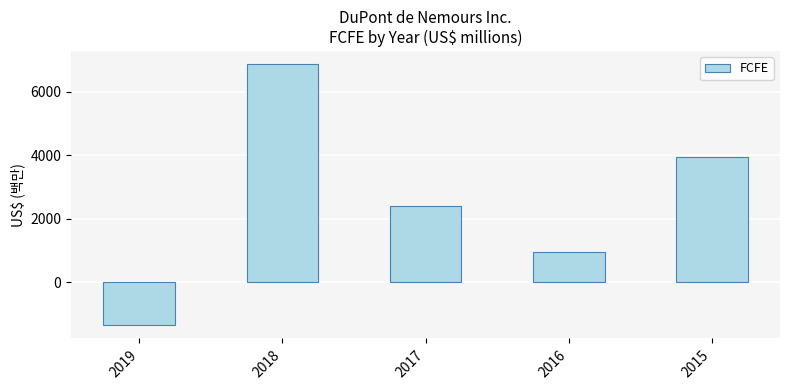

At which label does the data first exceed 2405?

2018